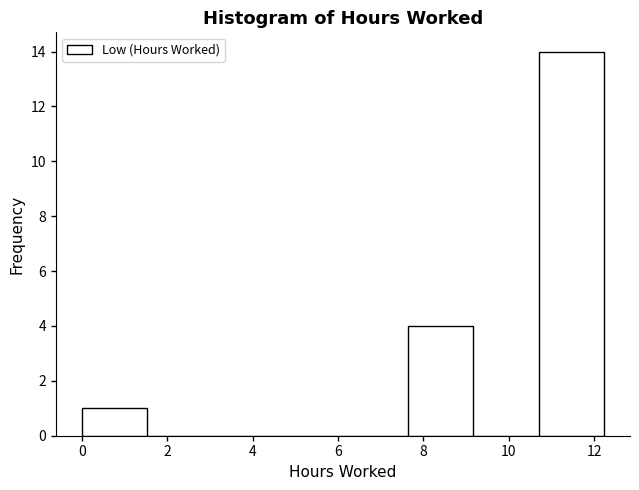

What is the height of the bar covering 10.8 to 12.2 on the x-axis? Neither the bar edges nor the heights are printed on the chart, so give them approximately, as read against the axes.

14